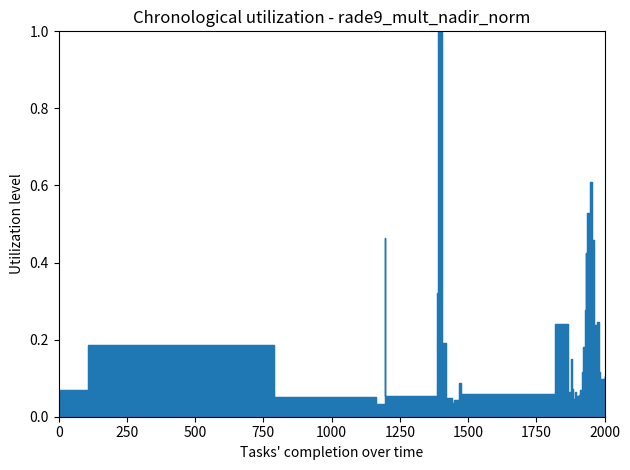

The chart shows a value of 0.1 at 14. True or false?

False